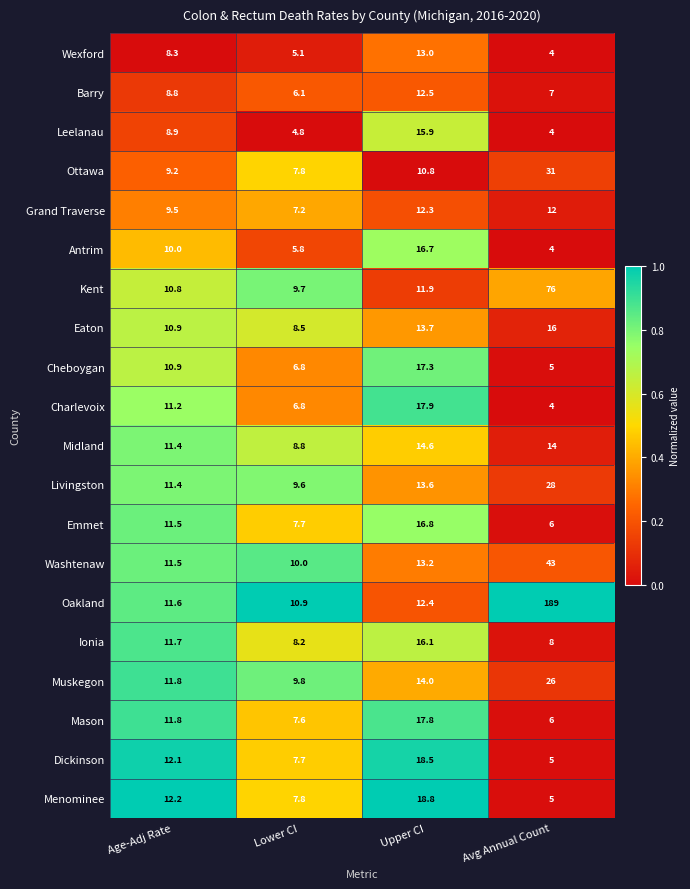

Which series has the largest total across all categories?

Oakland